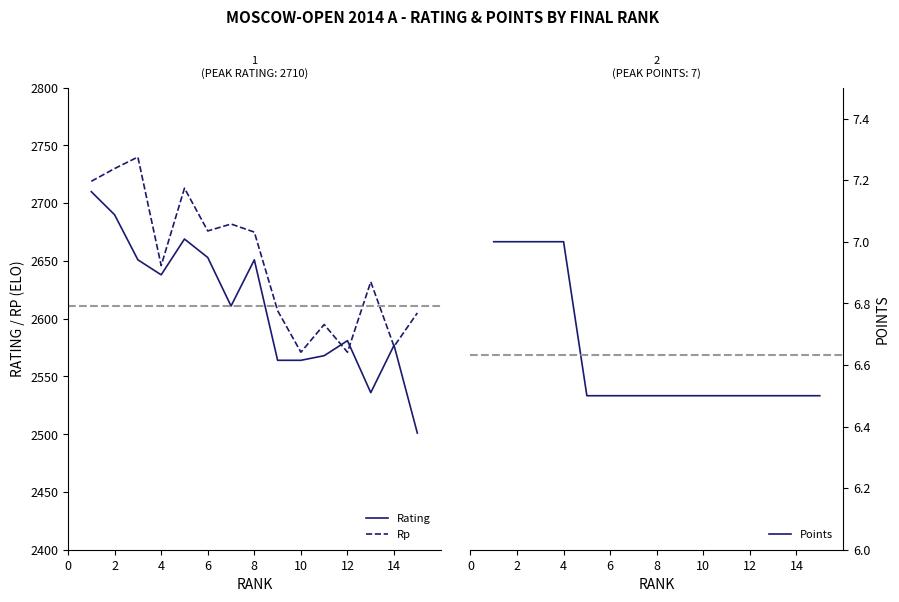

What are all the series names shown in the legend?

Rating, Rp, Points